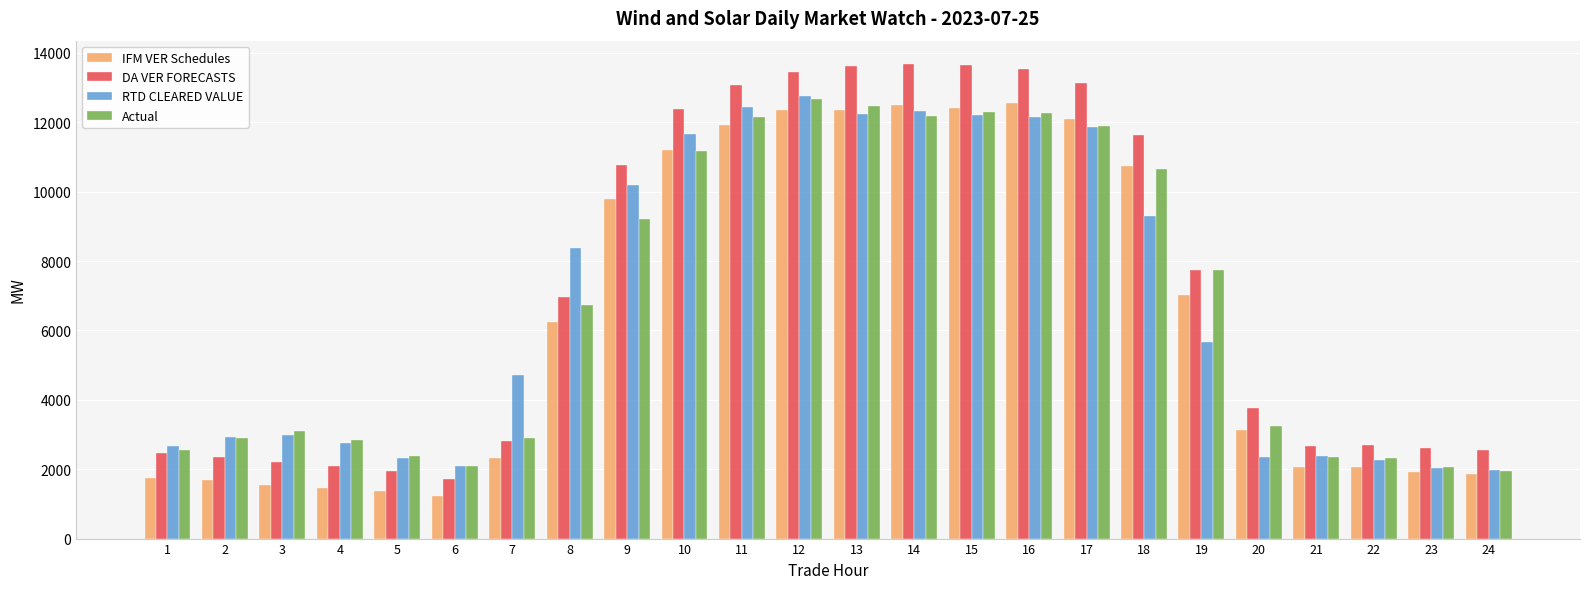

The value of RTD CLEARED VALUE at 11 is 3224.8. True or false?

False